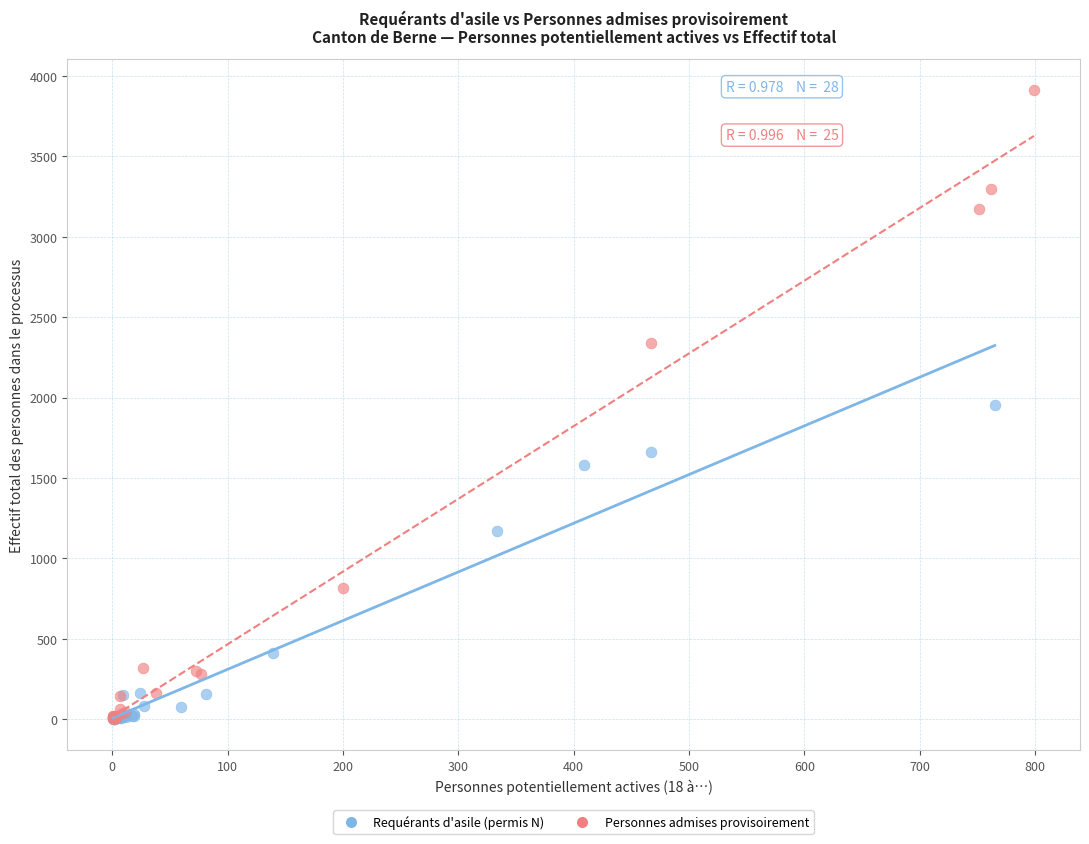

Which series has the largest Y range (max minus min)?

Personnes admises provisoirement